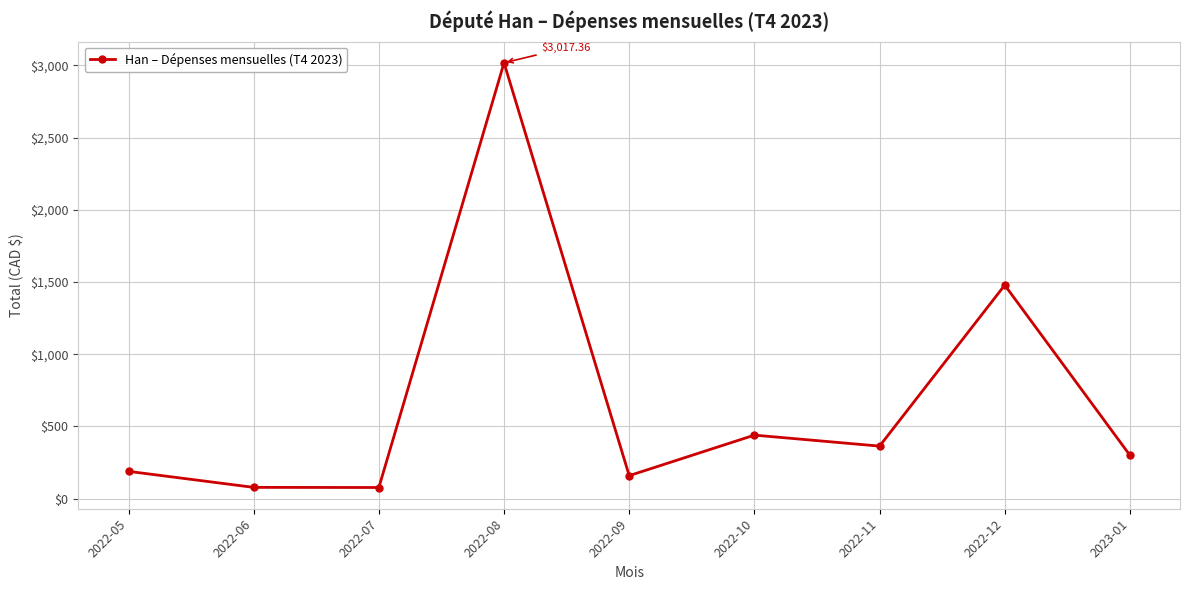

How many values exceed 299?

5